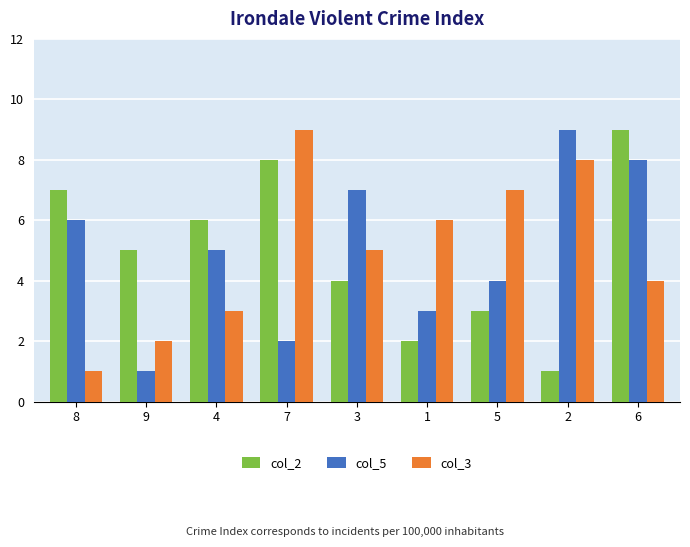

What are all the series names shown in the legend?

col_2, col_5, col_3